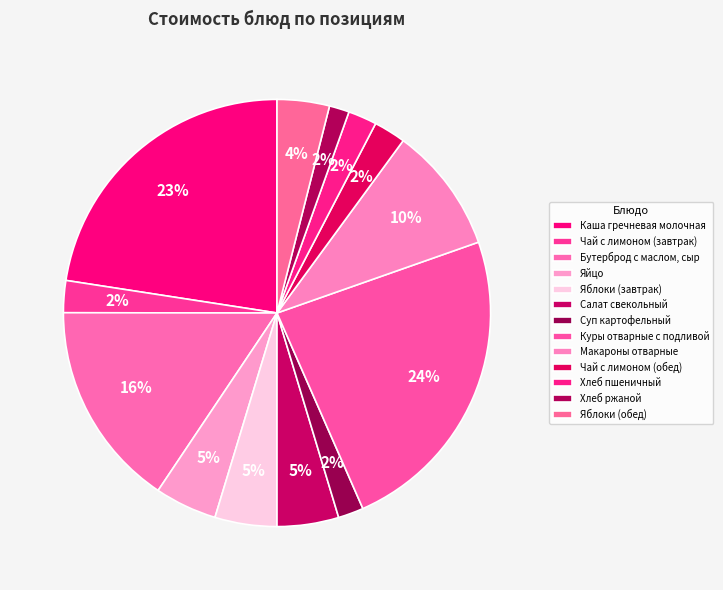

How many segments does this pie chart have?

13